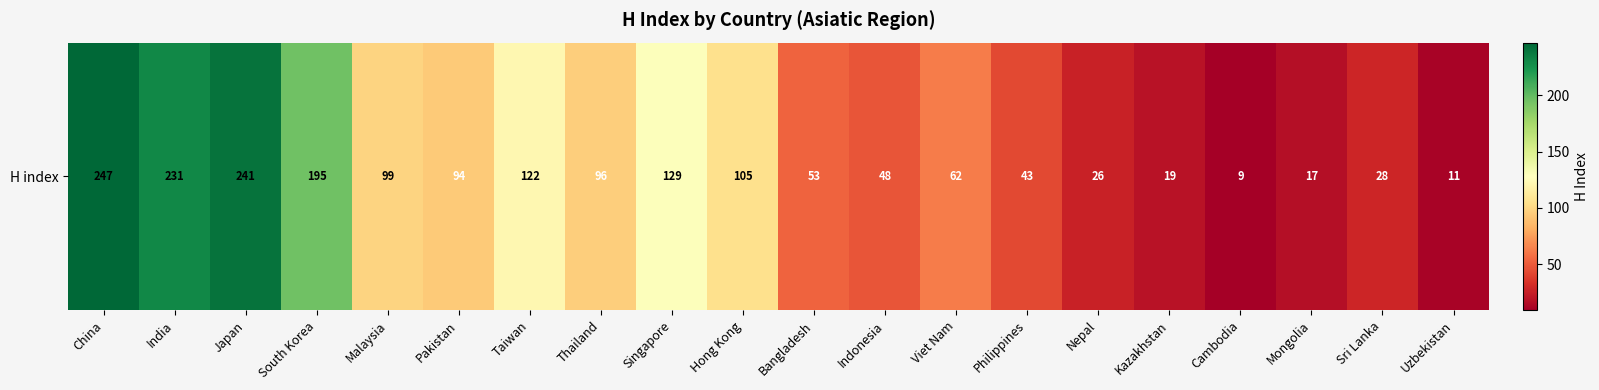

What is the sum of all values?

1875